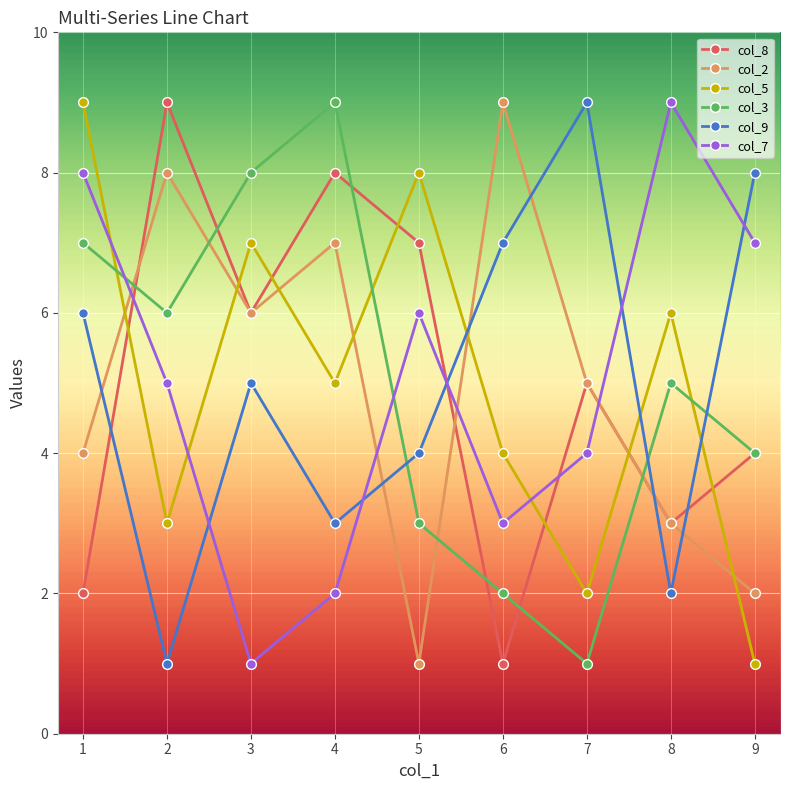

What is the average value of the col_2 series?

5